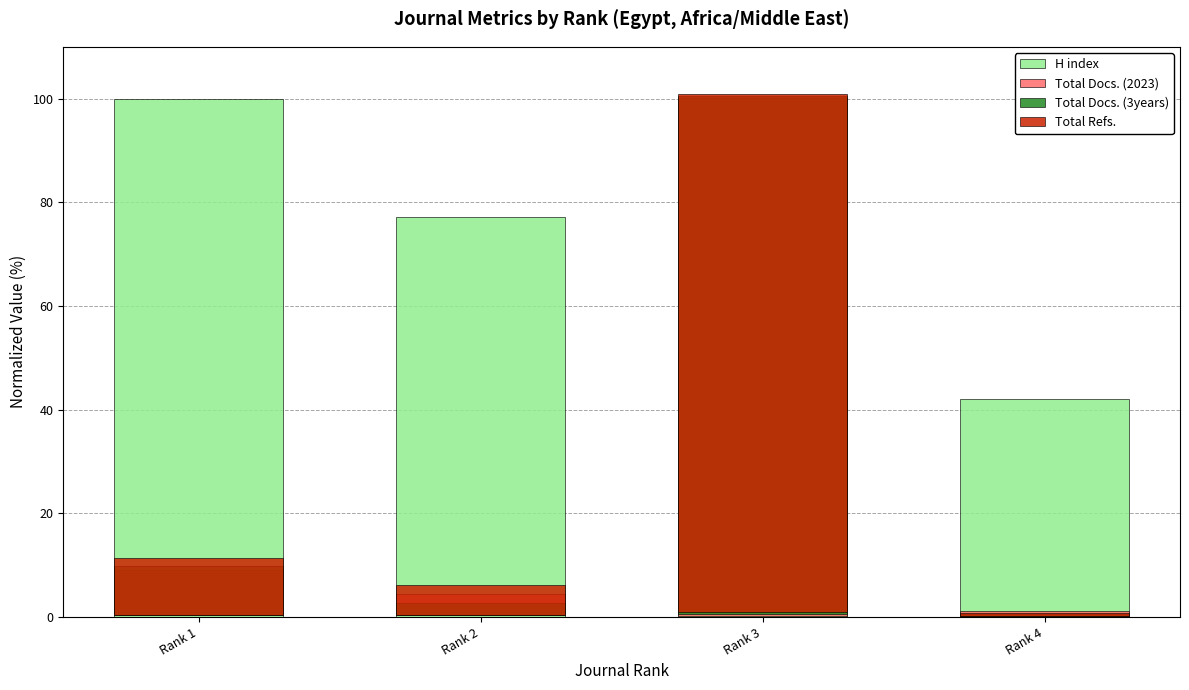

What are all the series names shown in the legend?

H index, Total Docs. (2023), Total Docs. (3years), Total Refs.